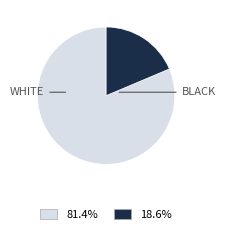

Does any single category account for the majority?

Yes